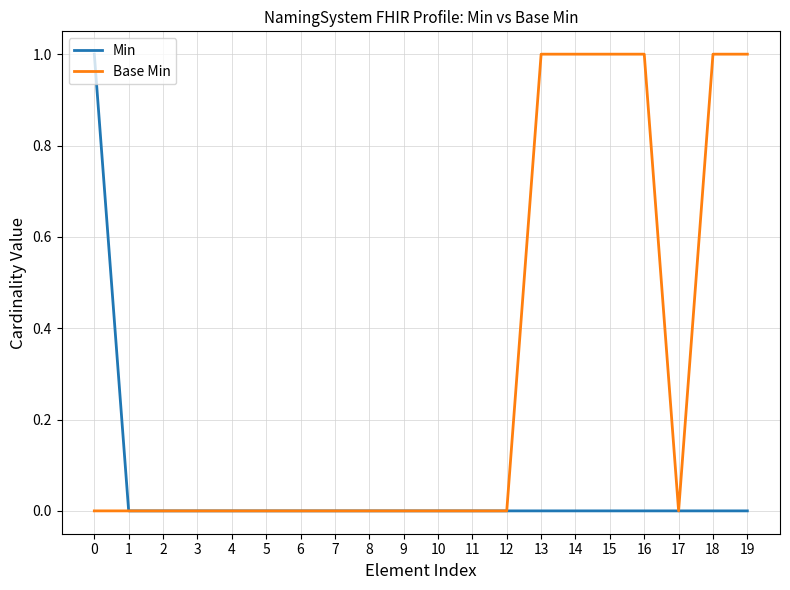

What is the total value across all series at 19?

1